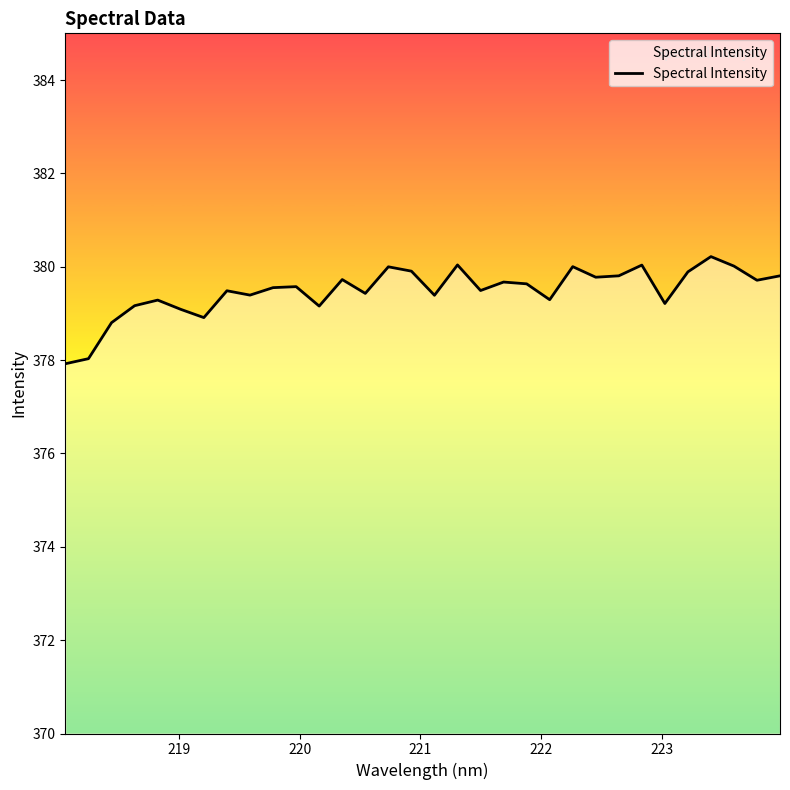

Does the chart display data point markers on the line(s)?

No